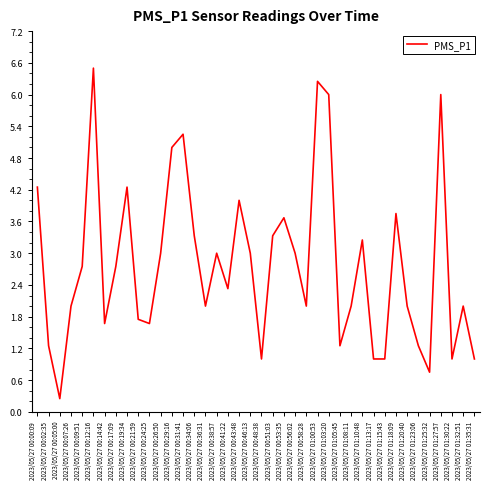

The value at 2023/05/27 01:35:31 is 1.7. True or false?

False